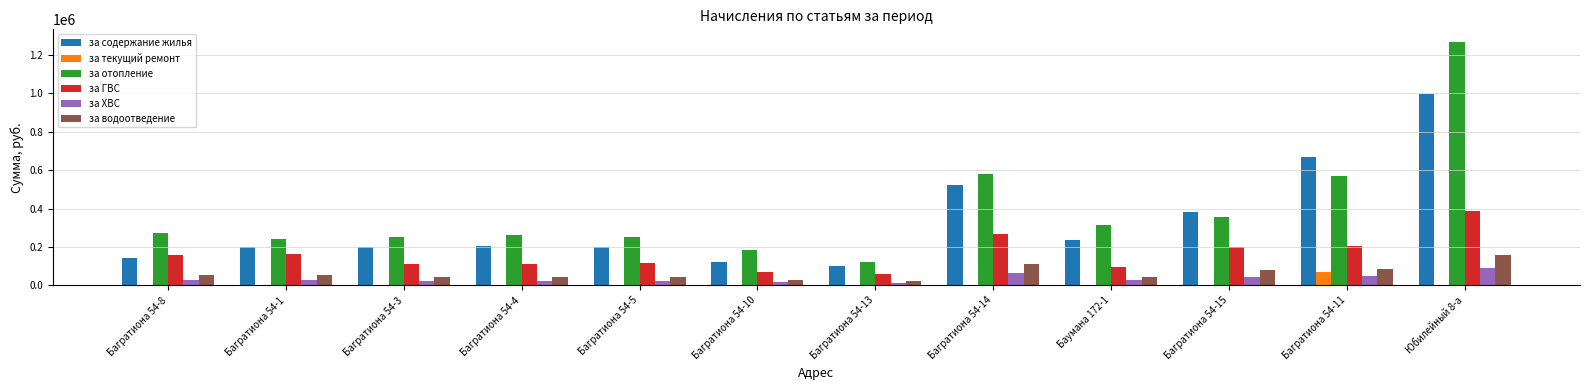

What is the highest value of the за ГВС series?

388821.6